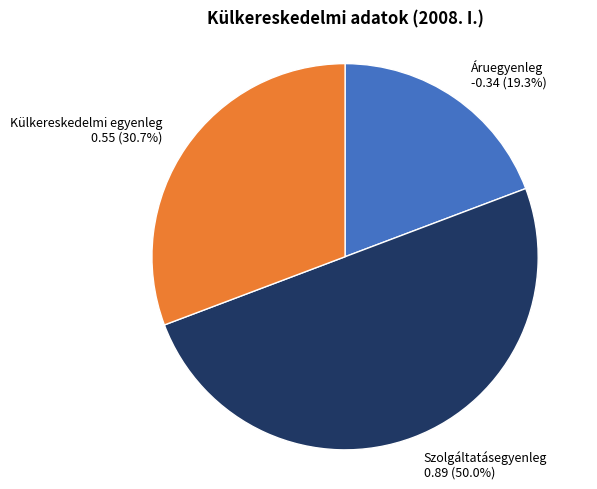

Rank the categories by value from lowest to highest.

Áruegyenleg, Külkereskedelmi egyenleg, Szolgáltatásegyenleg